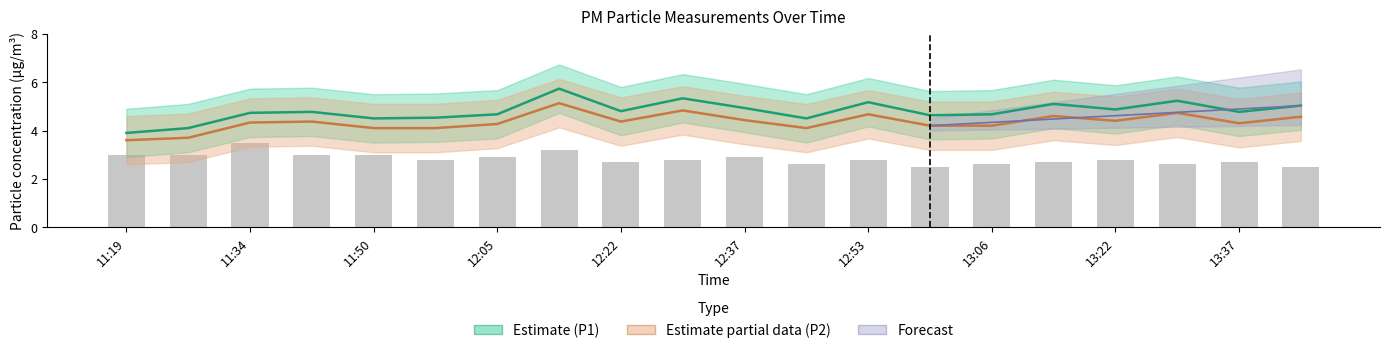

At how many categories does at least one series exceed 3?

20